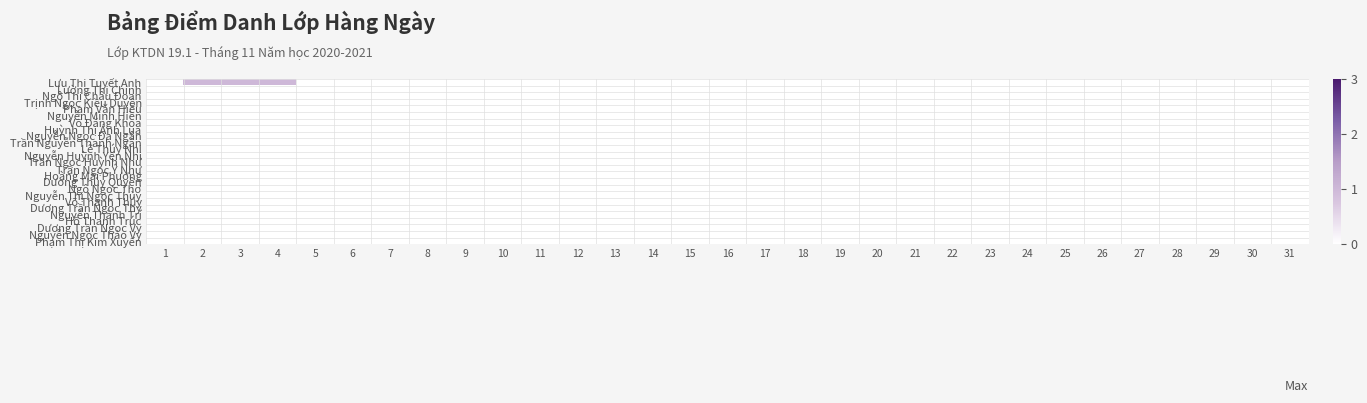

Which series has the largest total across all categories?

Lưu Thị Tuyết Anh